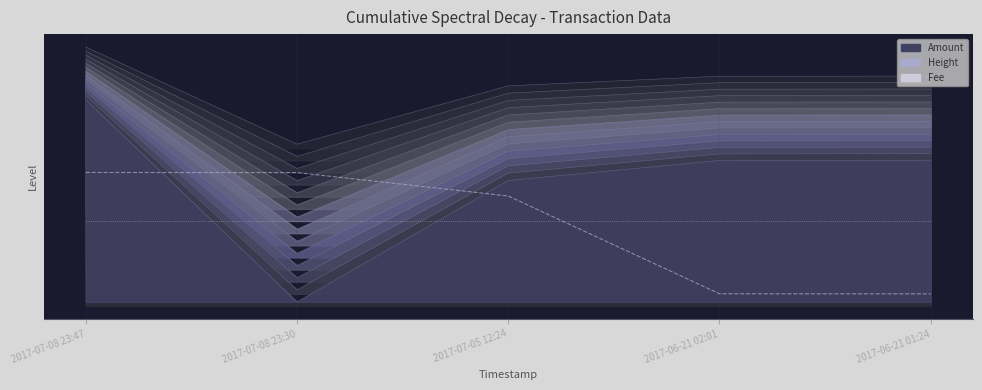

True or false: Fee has more than 1 points higher than both neighbors.

False